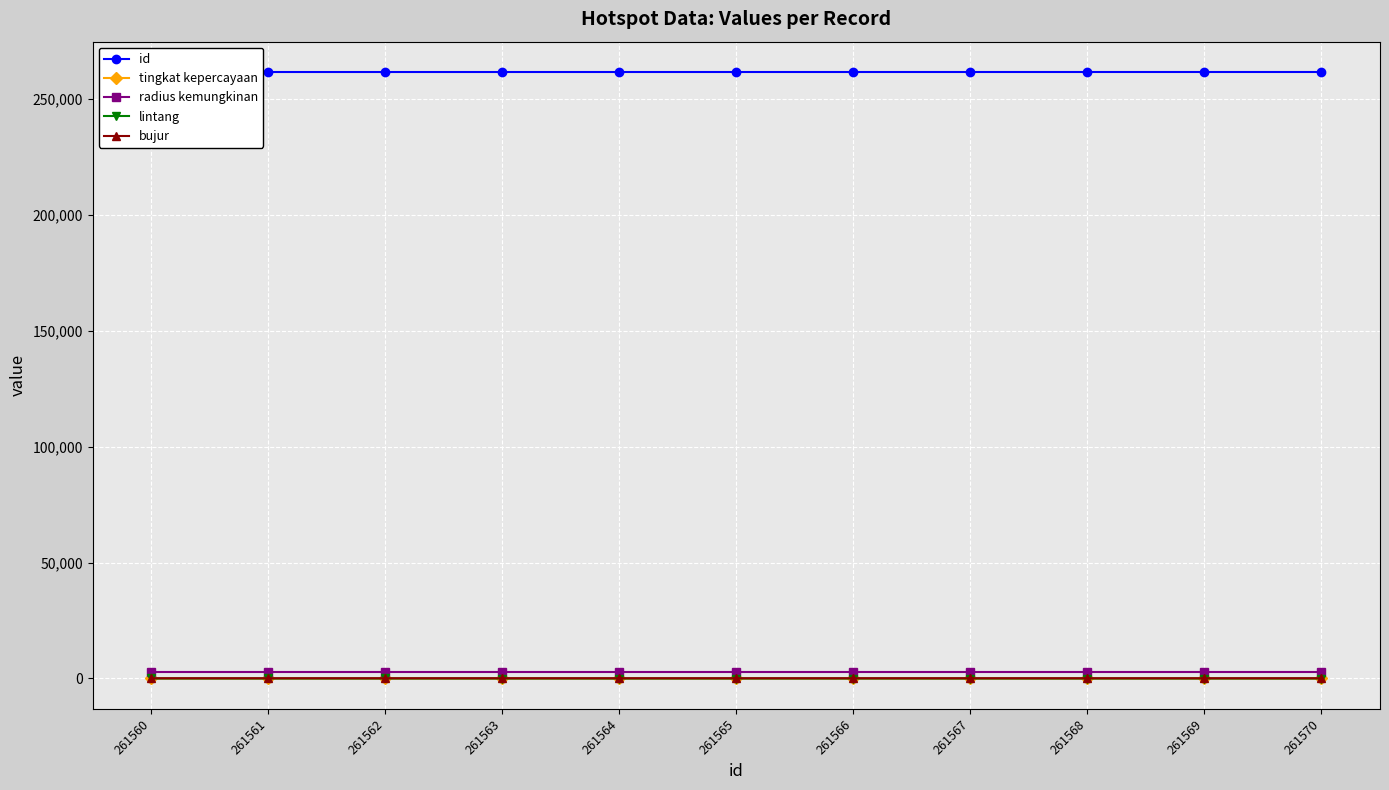

The lintang series shows 0.4 at 261561. True or false?

True